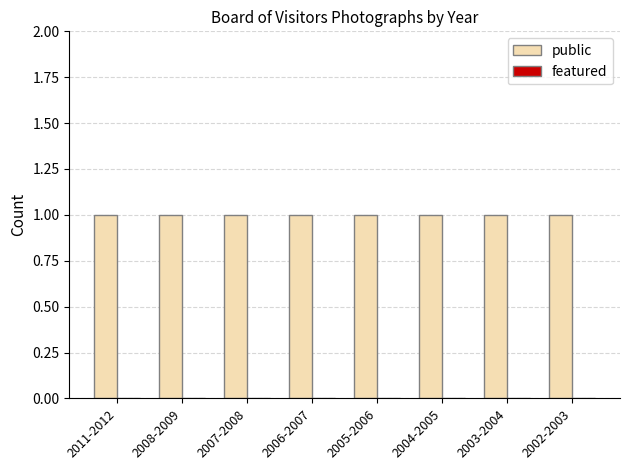

The public series shows 1 at 2011-2012. True or false?

False